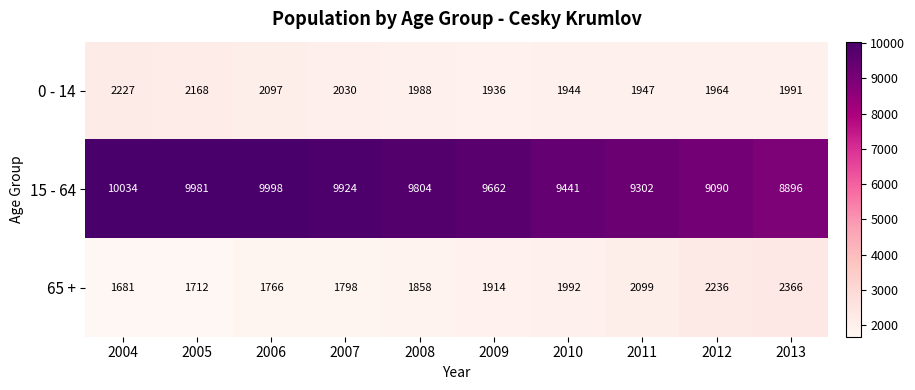

Reading left to right, transcribe all the data shown in this chart.

0 - 14: 2004=2227	2005=2168	2006=2097	2007=2030	2008=1988	2009=1936	2010=1944	2011=1947	2012=1964	2013=1991
15 - 64: 2004=10034	2005=9981	2006=9998	2007=9924	2008=9804	2009=9662	2010=9441	2011=9302	2012=9090	2013=8896
65 +: 2004=1681	2005=1712	2006=1766	2007=1798	2008=1858	2009=1914	2010=1992	2011=2099	2012=2236	2013=2366